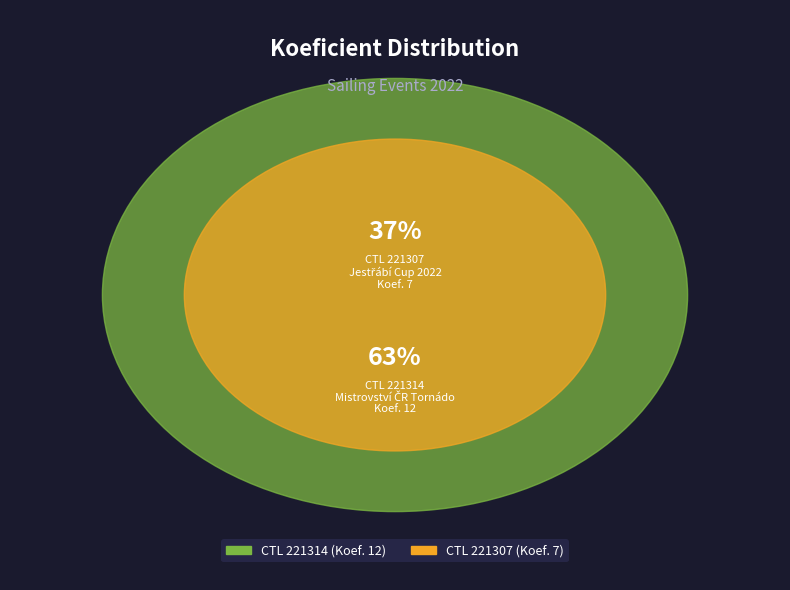

Which slice is the largest?

221314